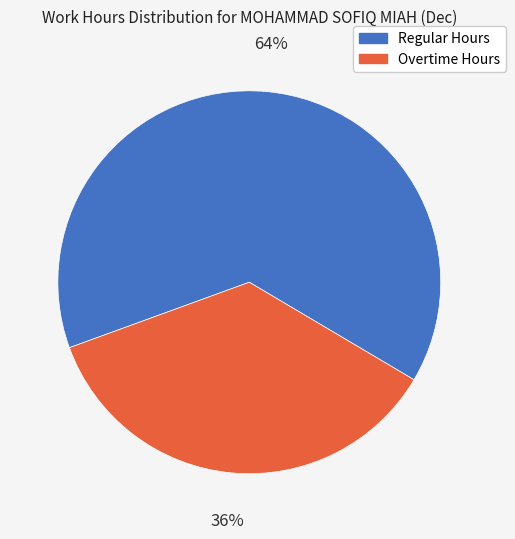

Approximately how many times larger is the value at Overtime Hours compared to Regular Hours?

0.6